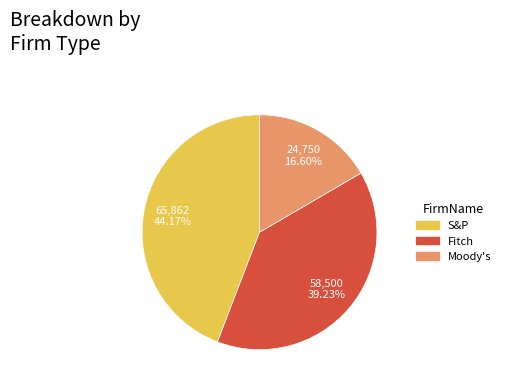

Is it true that S&P is 44% of the pie?

True